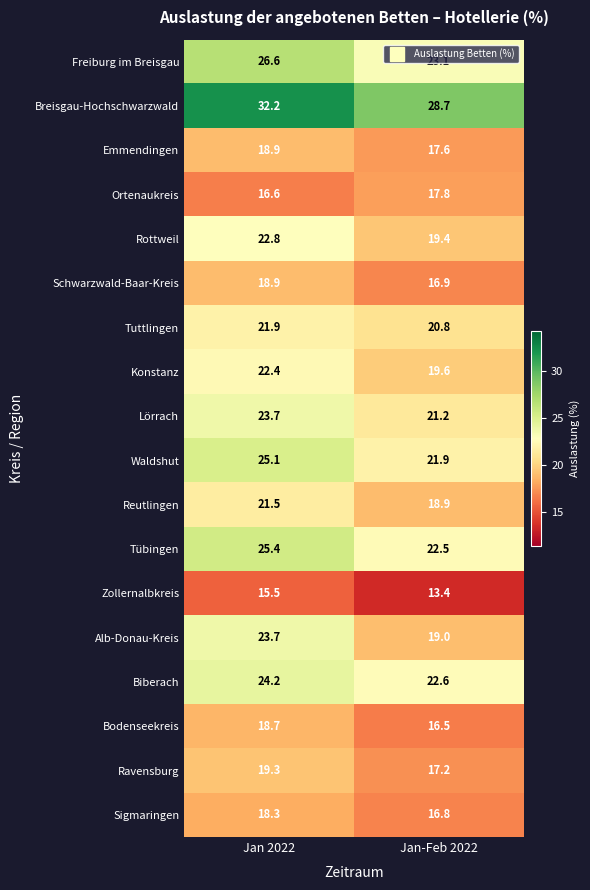

What is the difference between the maximum and minimum values in the Schwarzwald-Baar-Kreis series?

2.0